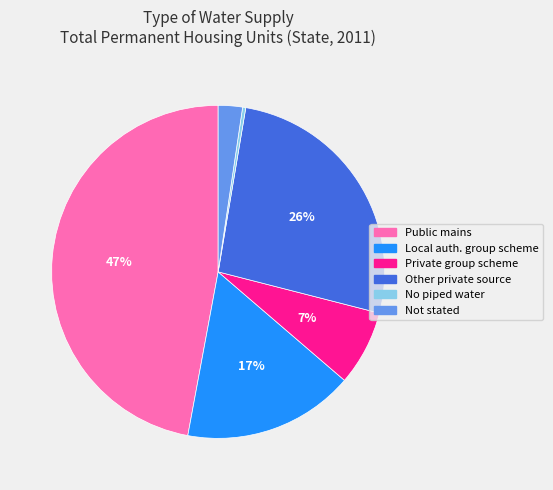

Rank the categories by value from lowest to highest.

No piped water, Not stated, Private group scheme, Local auth. group scheme, Other private source, Public mains